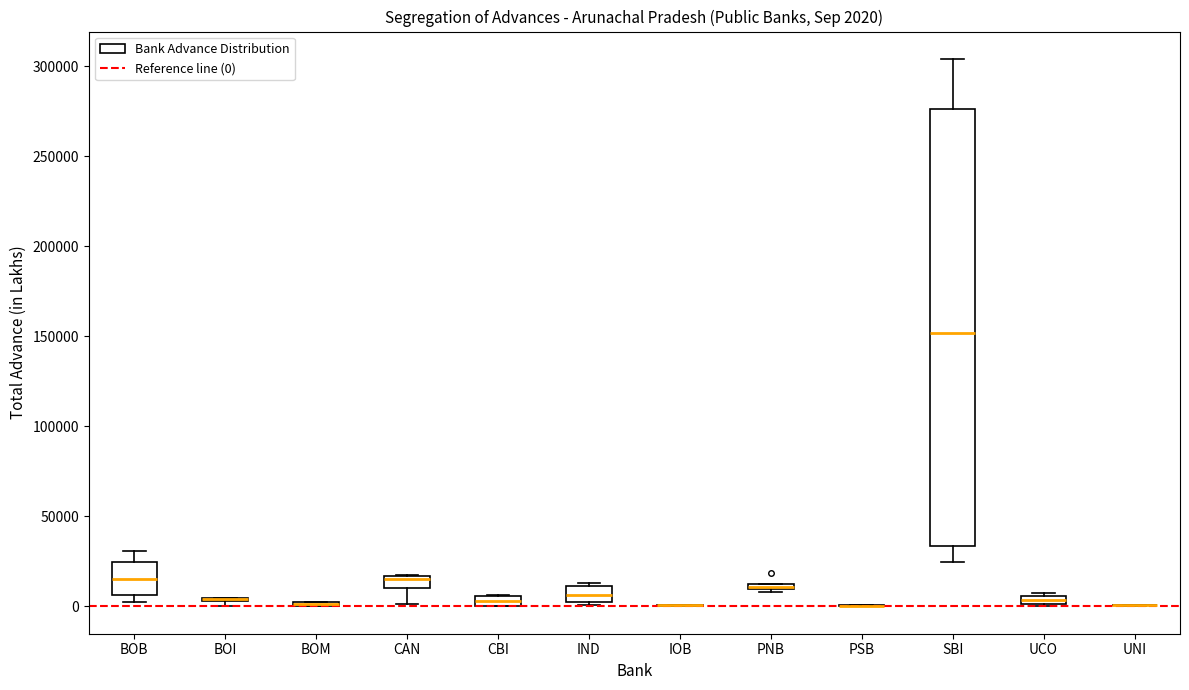

Comparing the boxes themselves (not the whiskers), which one is the tallest?

SBI